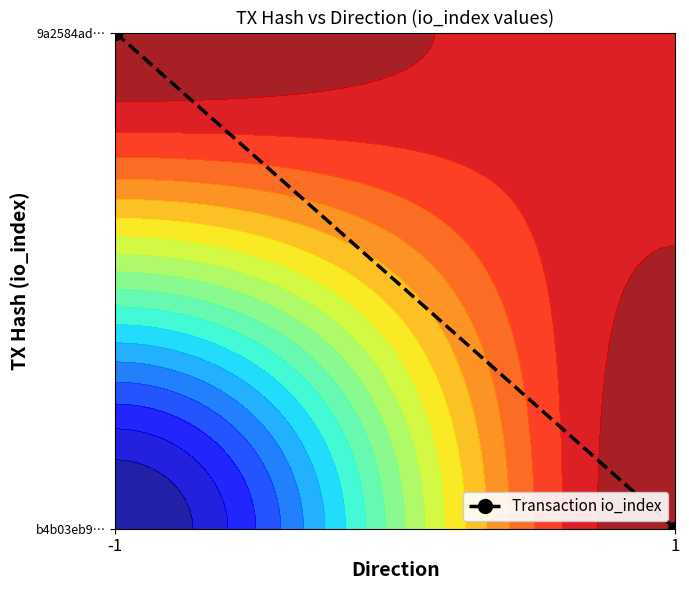

Which label corresponds to the smallest value in the chart?

1